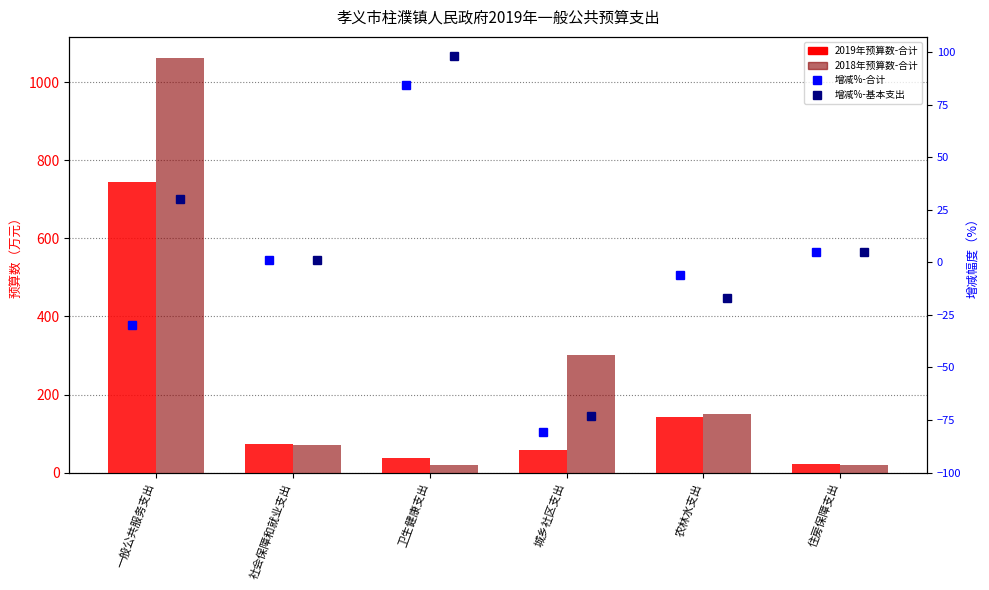

How many data points in 2019年预算数-合计 are less than 72?

3